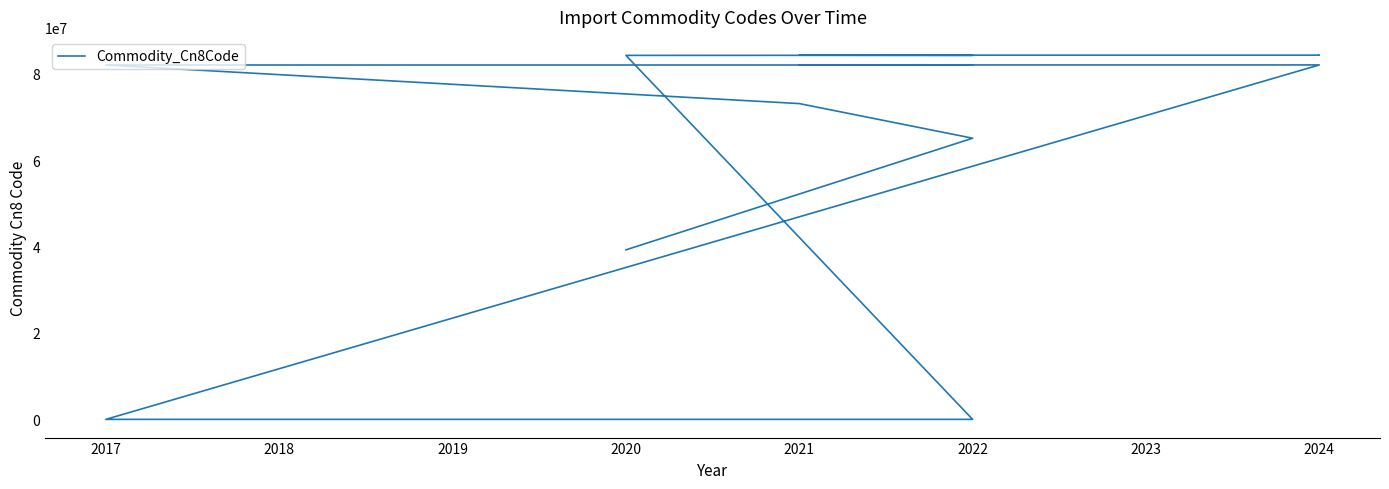

Reading right to left, what are all the values shown in this chart?

84305000	84295900	84295900	84295900	84295900	84295900	84295900	84251900	84251900	84242000	84	84	84	84	84	84	84	84	84	84	84	84	84	84	84	84	84	82029980	82029980	82029980	82029980	82029980	82029980	82014000	82014000	82014000	82013000	73083000	65070000	39232100